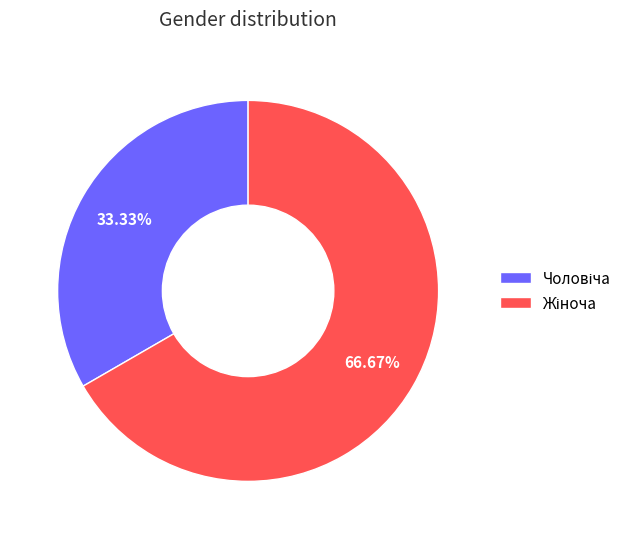

Does any single category account for the majority?

Yes